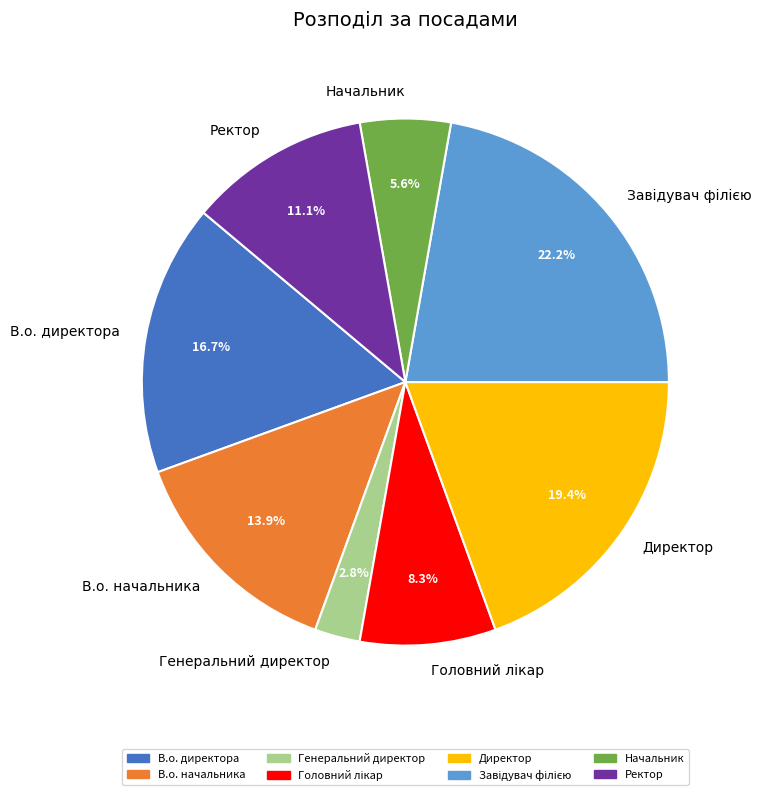

Is В.о. начальника the majority of the pie?

No